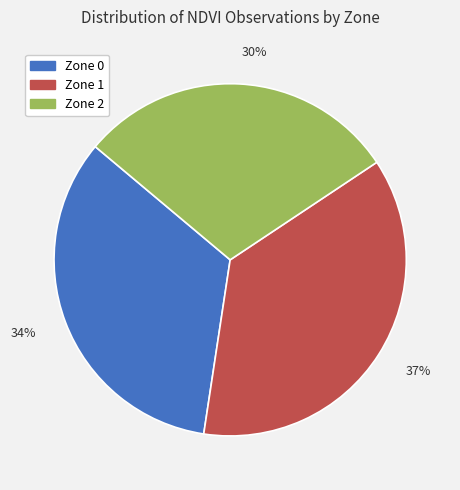

Which slice is the smallest?

30%